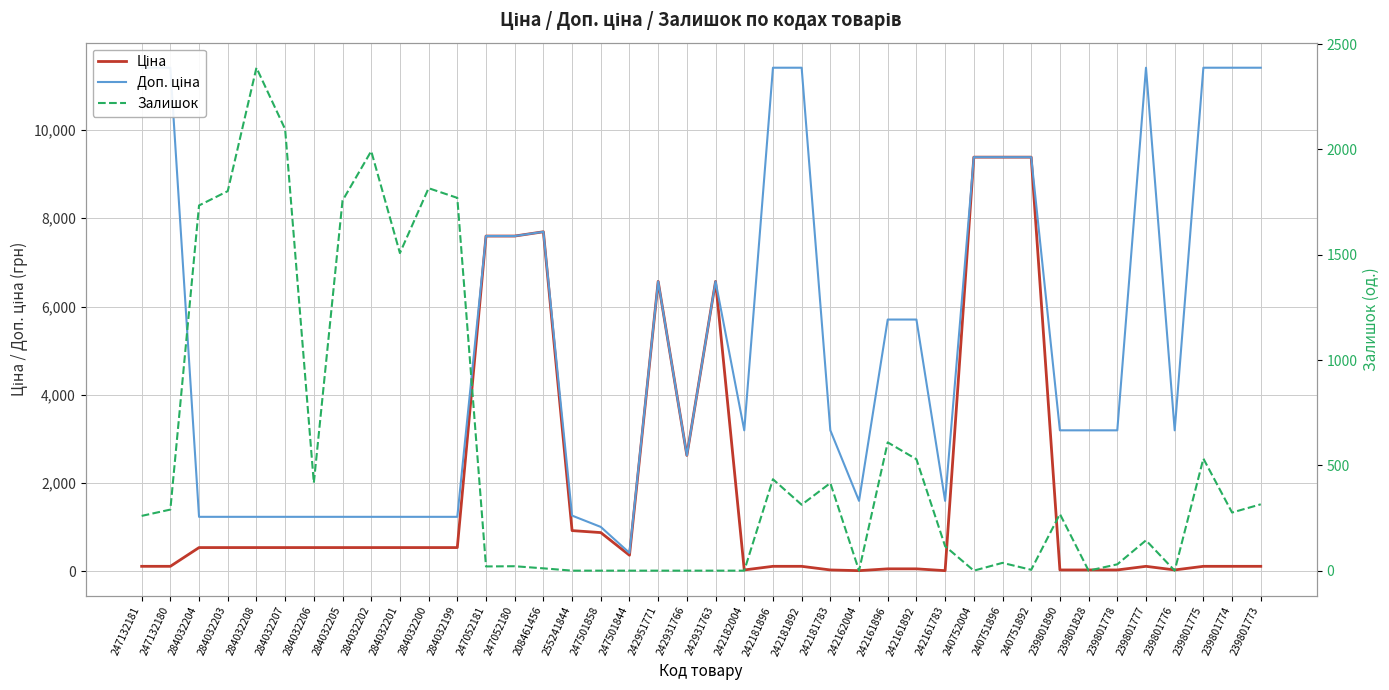

At which label is Залишок closest to 1194?

284032201